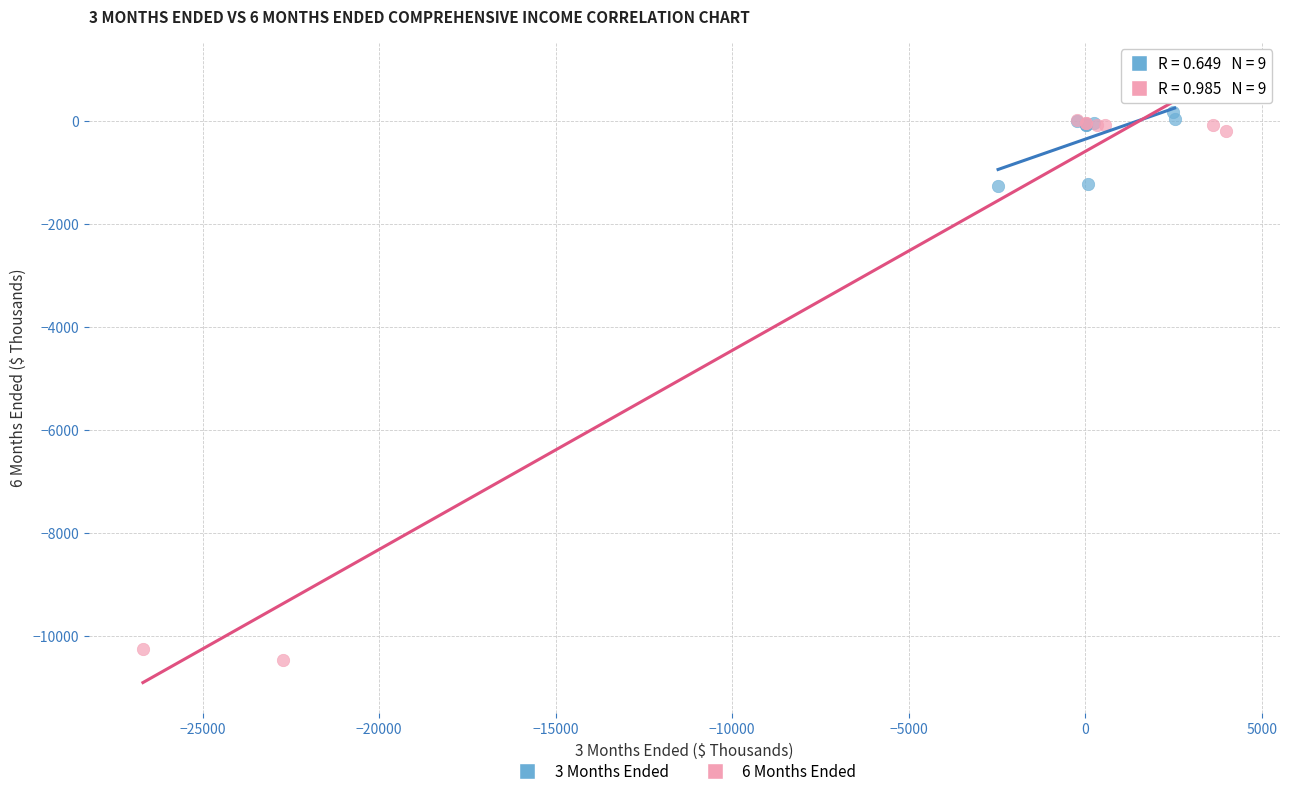

Which series has the widest spread of Y values?

6 Months Ended